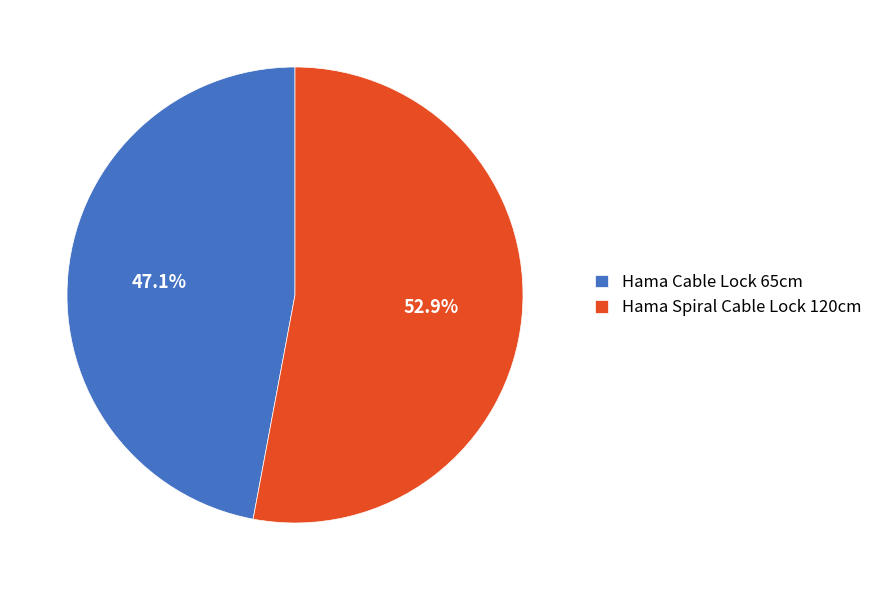

What percentage is NOT represented by Hama Spiral Cable Lock 120cm?

47.1%